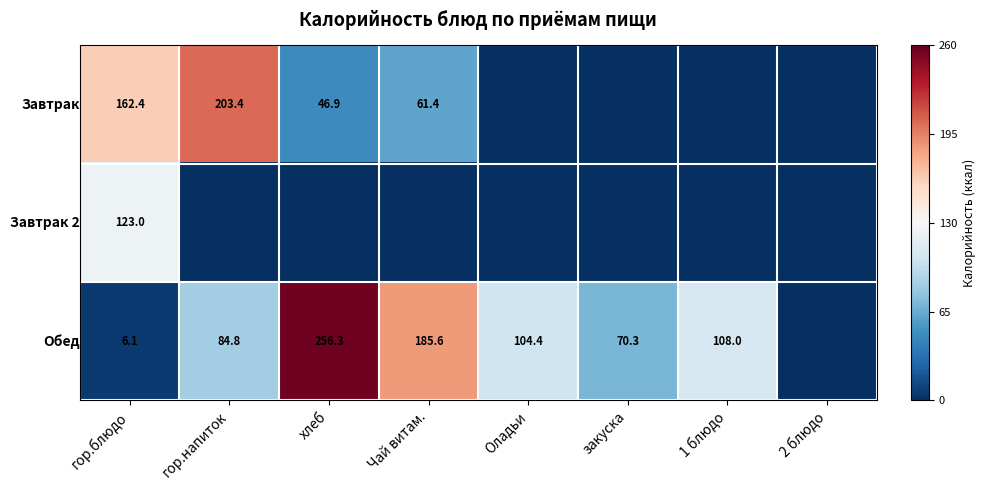

What is the total value across all series at гор.блюдо?

291.5